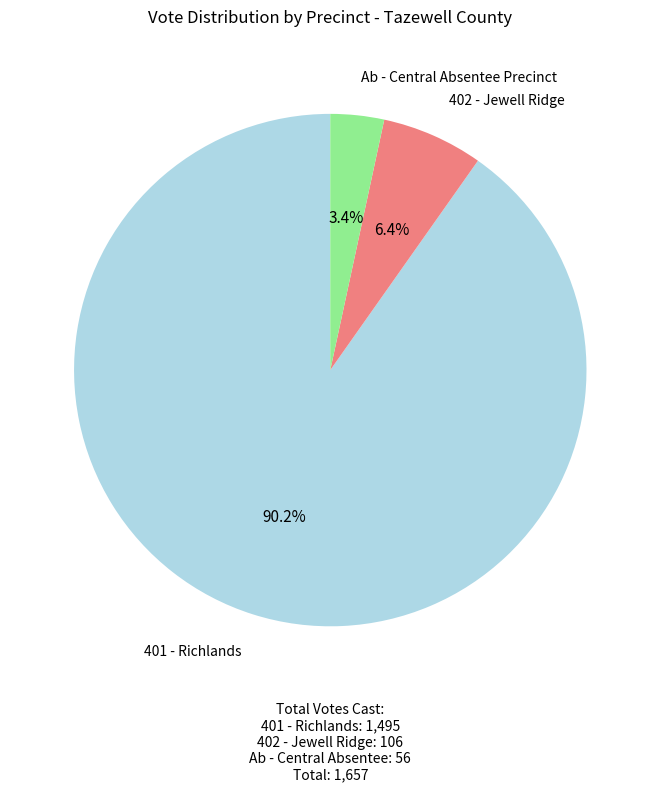

Is there any slice that represents more than half of the pie?

Yes